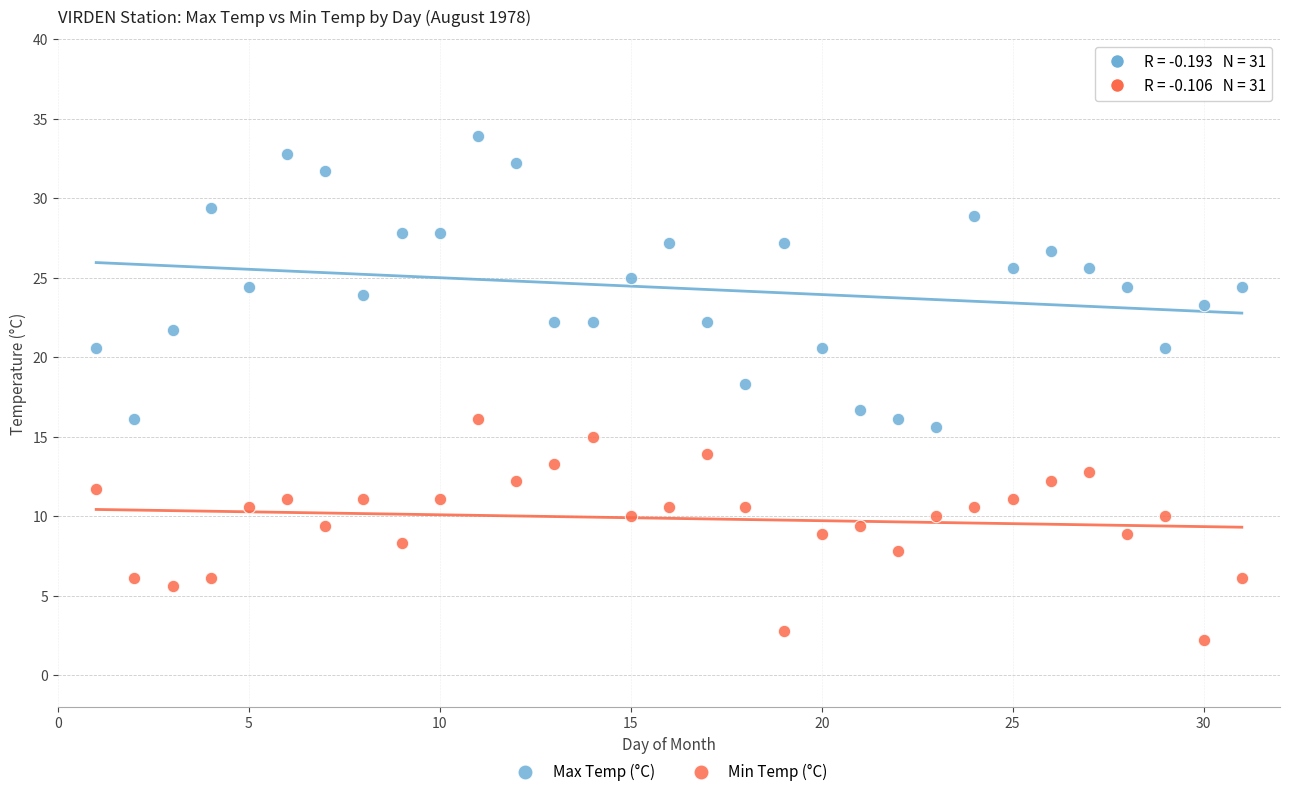

Across all data points, what is the range of X values (max minus min)?

30.0